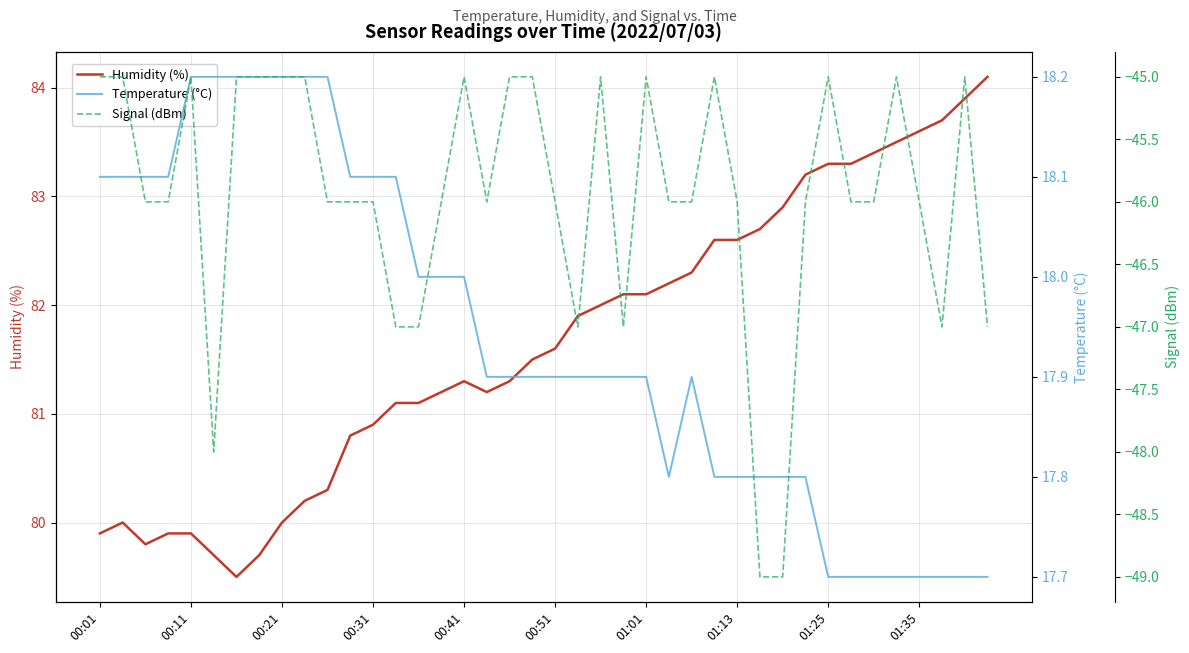

What is the maximum value for Humidity (%)?

84.1